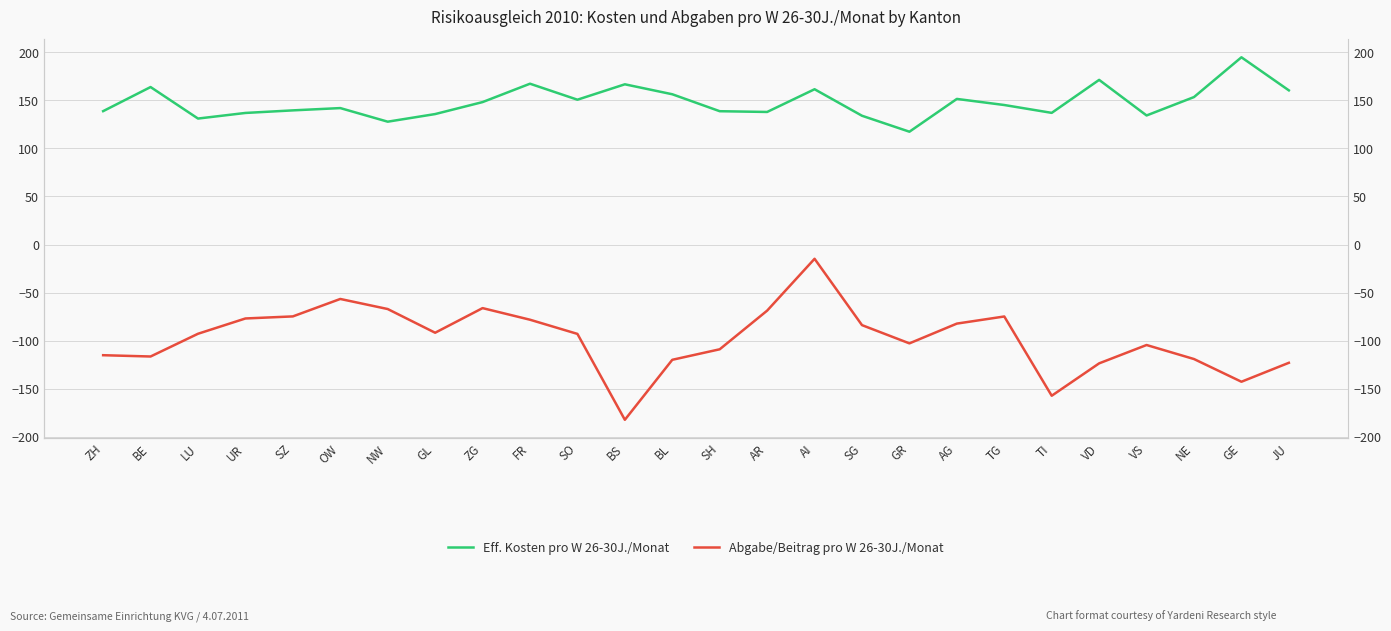

Which series has the widest spread of values?

Abgabe/Beitrag pro W 26-30J./Monat